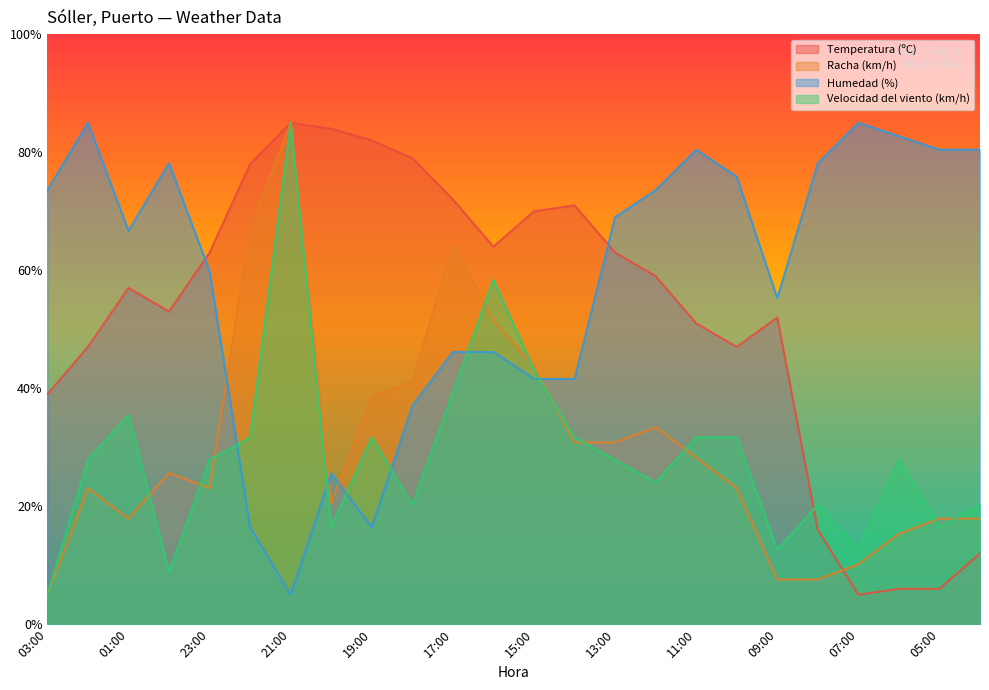

What is the approximate value of Temperatura (ºC) at 09:00?

52.0